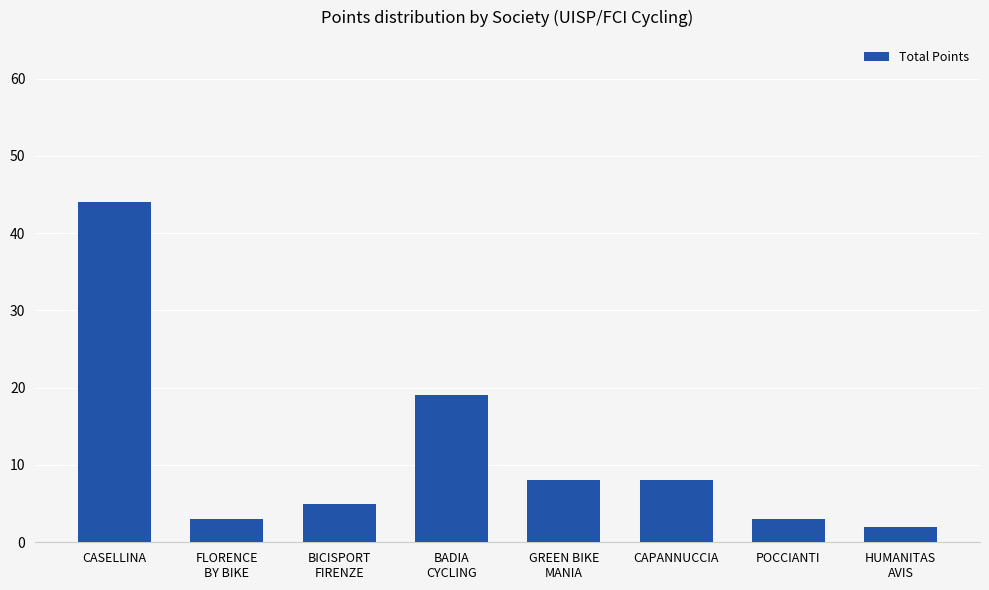

What is the label of the 8th bar from the right?

CASELLINA